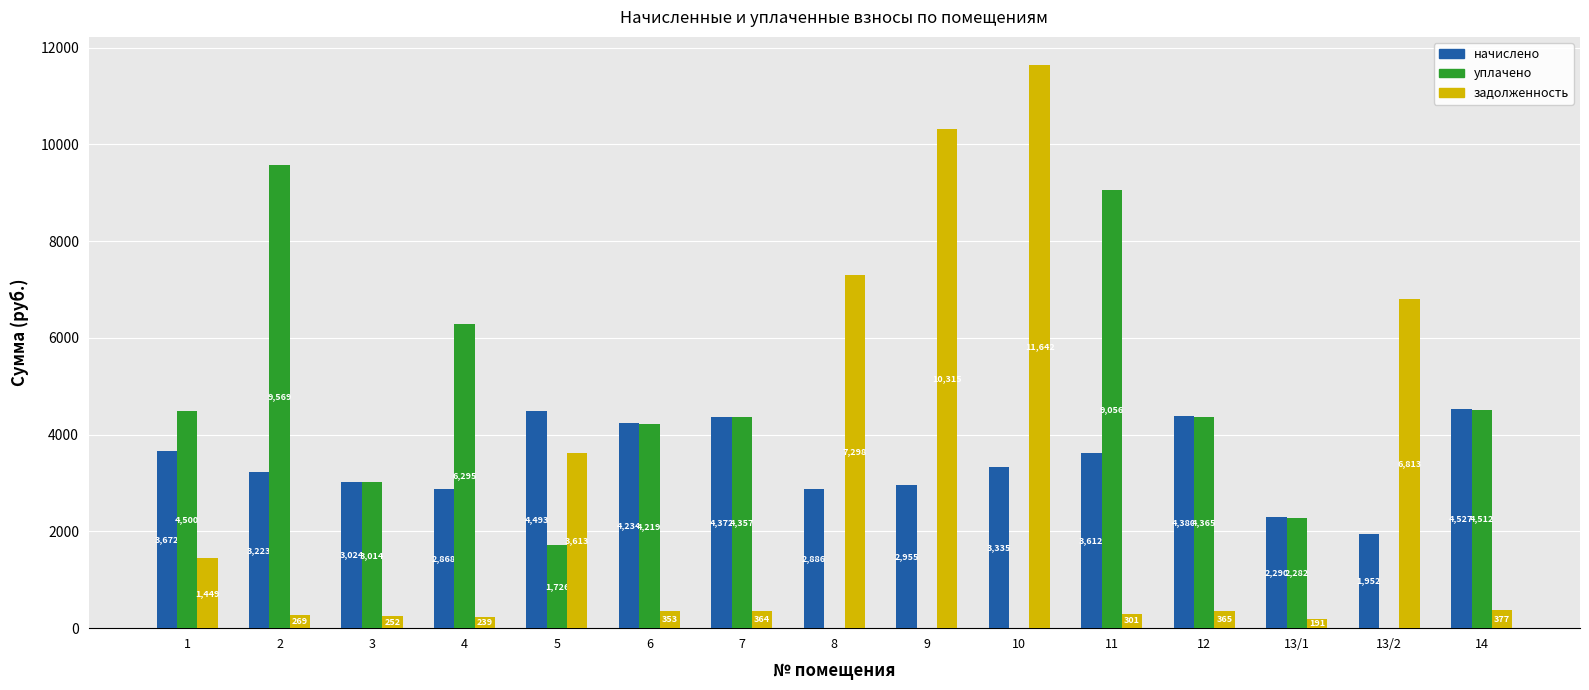

At which category is the sum across all series the highest?

10